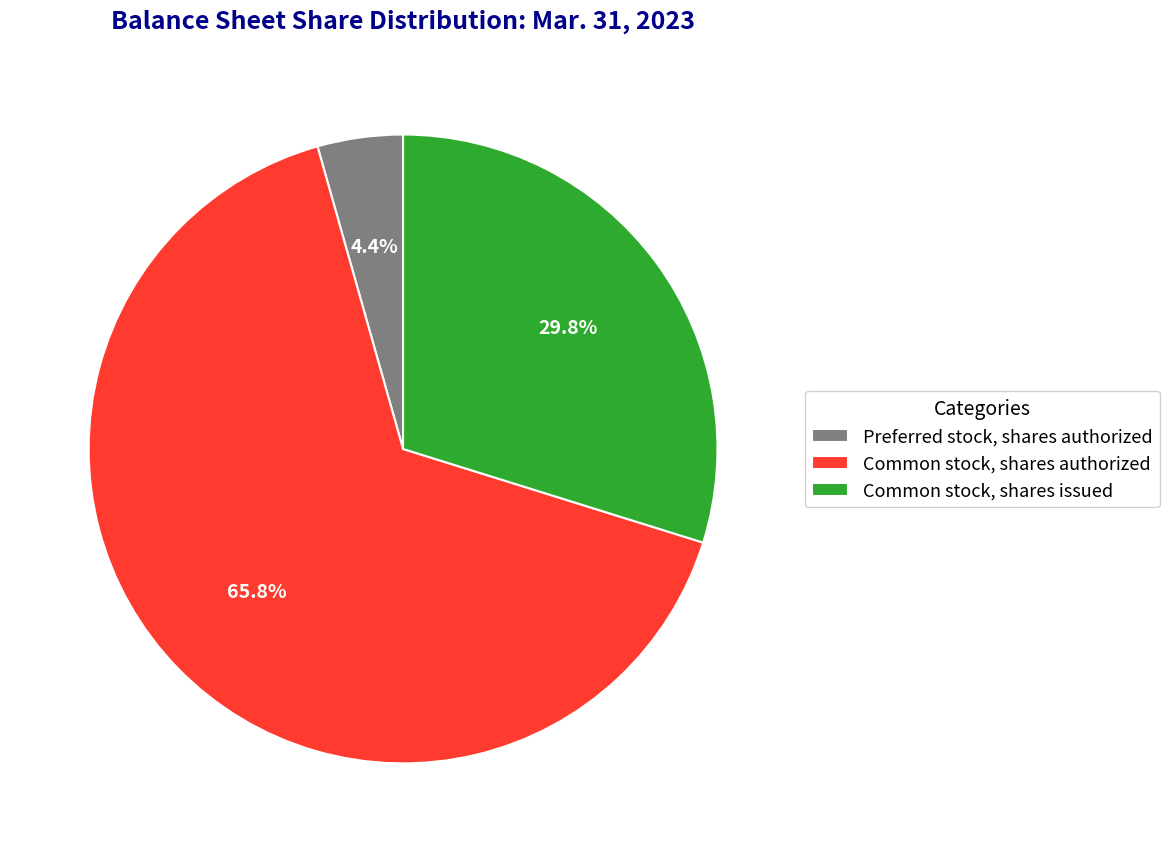

Which slice is the smallest?

Preferred stock, shares authorized